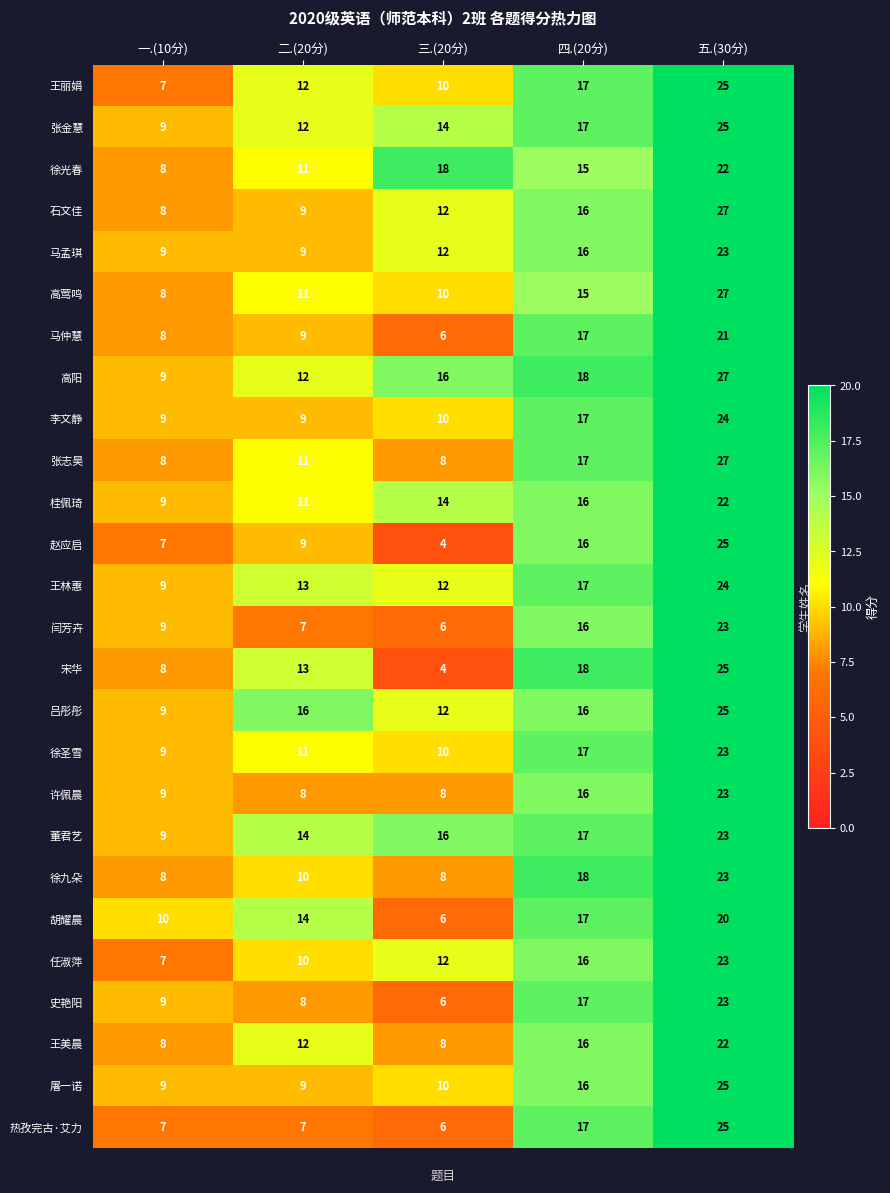

Which category has the highest value across all series?

五.(30分)